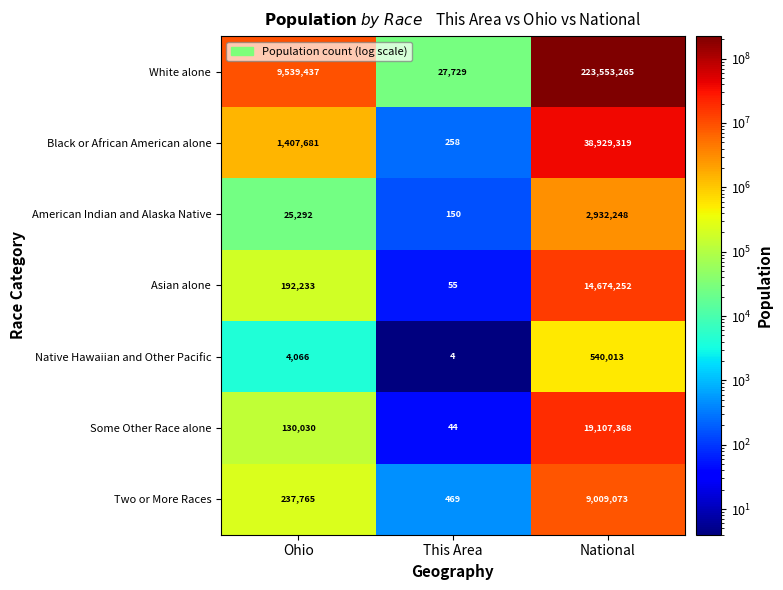

What is the approximate value of American Indian and Alaska Native at National?

2932248